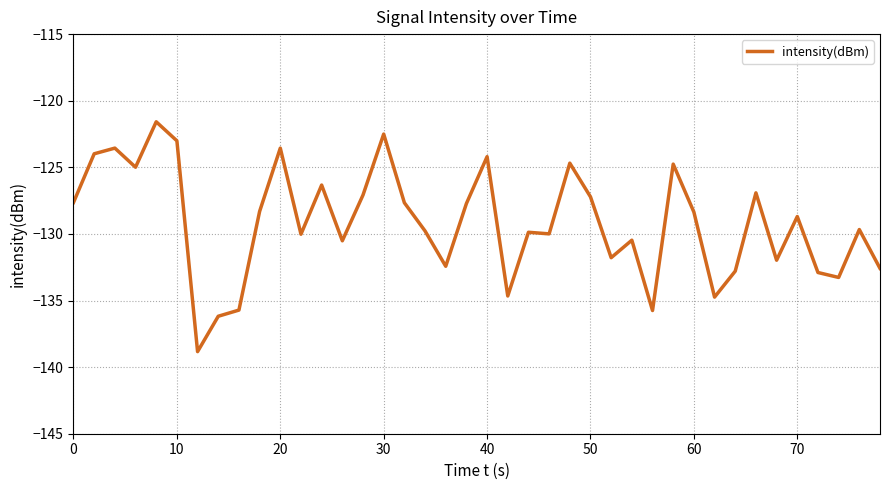

True or false: the data has more than 0 interior local peaks.

True